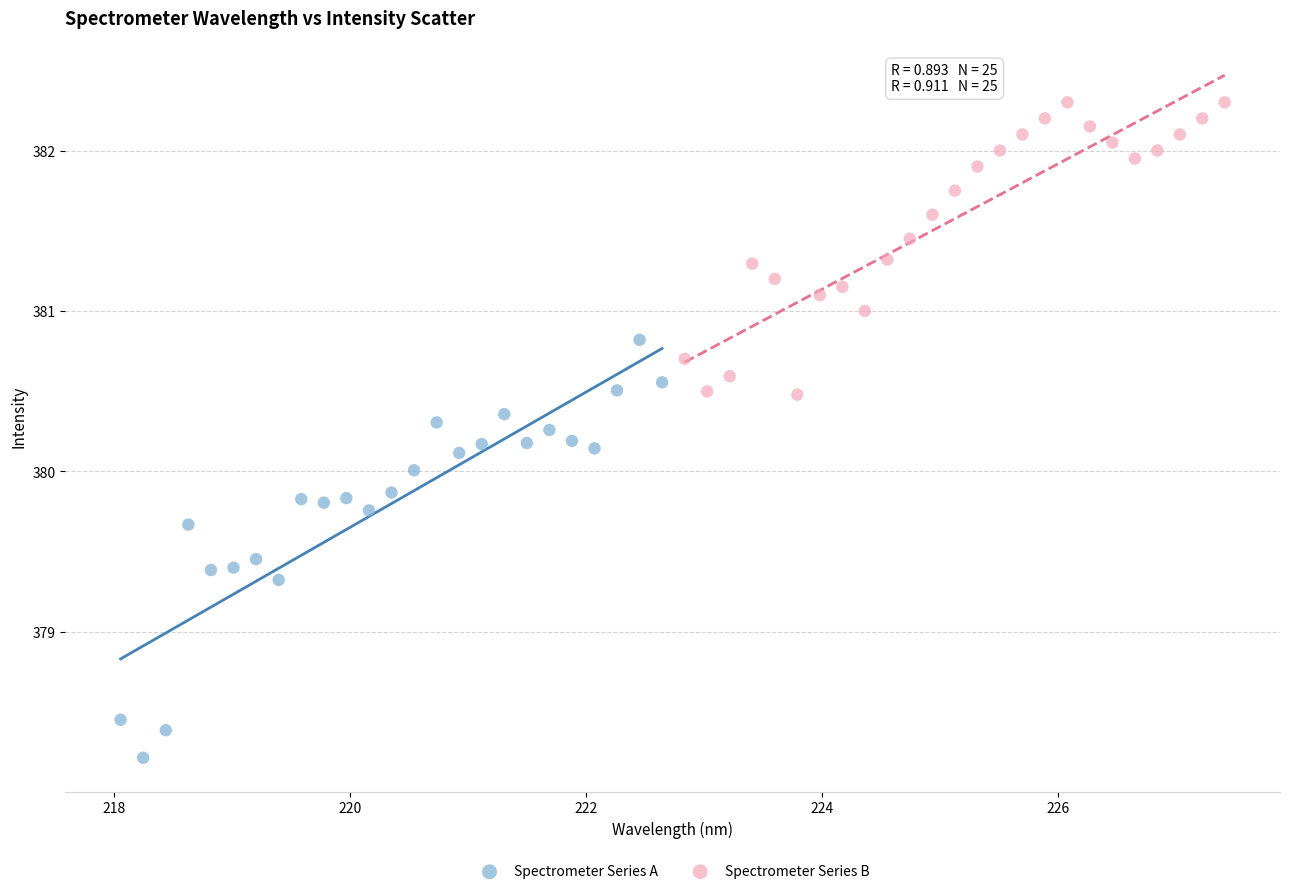

Which series contains the highest Y value?

Spectrometer Series B